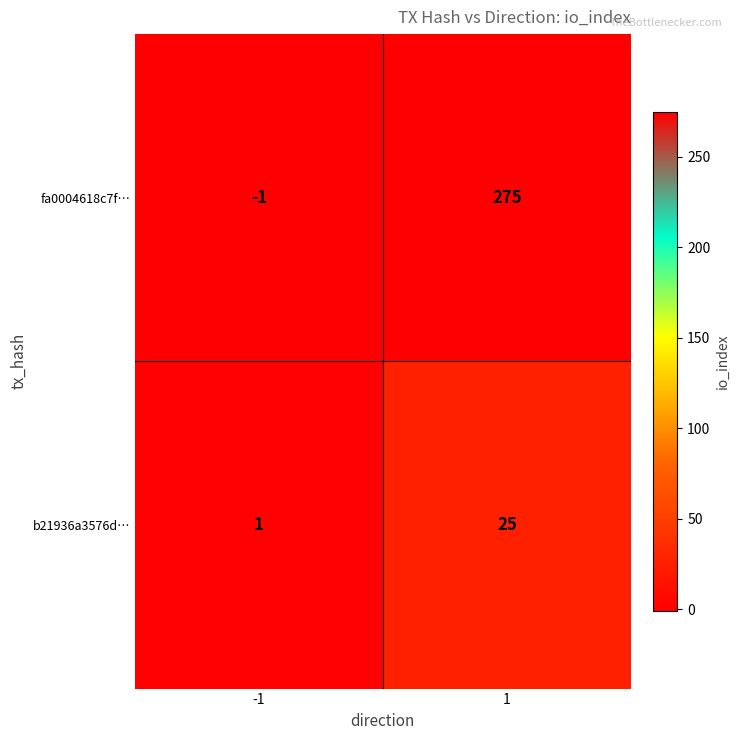

Which series has the largest range (max minus min)?

fa0004618c7f…